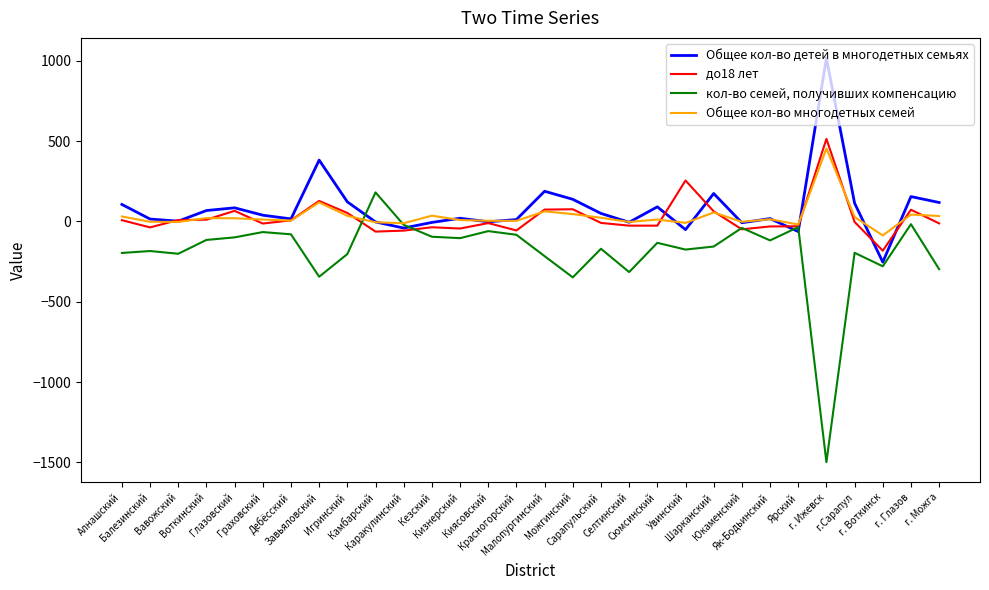

What is the total value across all series at г.Сарапул?

-56